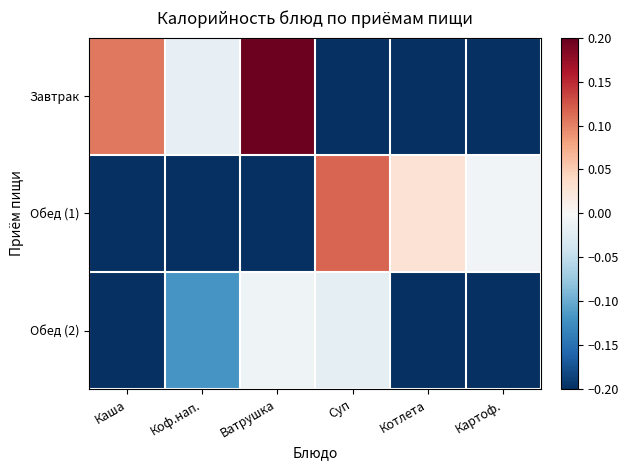

List the series in order of their peak value, lowest first.

Обед (2), Обед (1), Завтрак